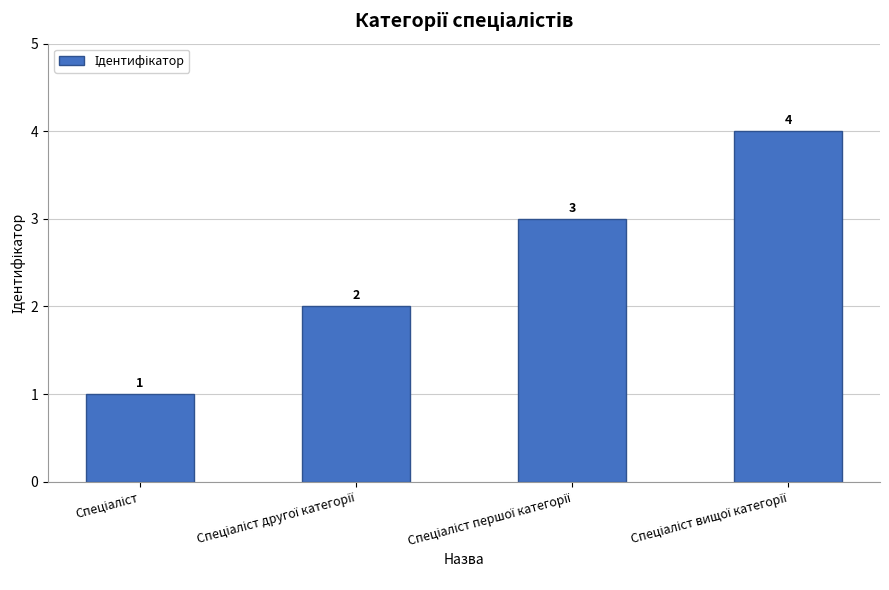

How many values are between 2 and 4?

3